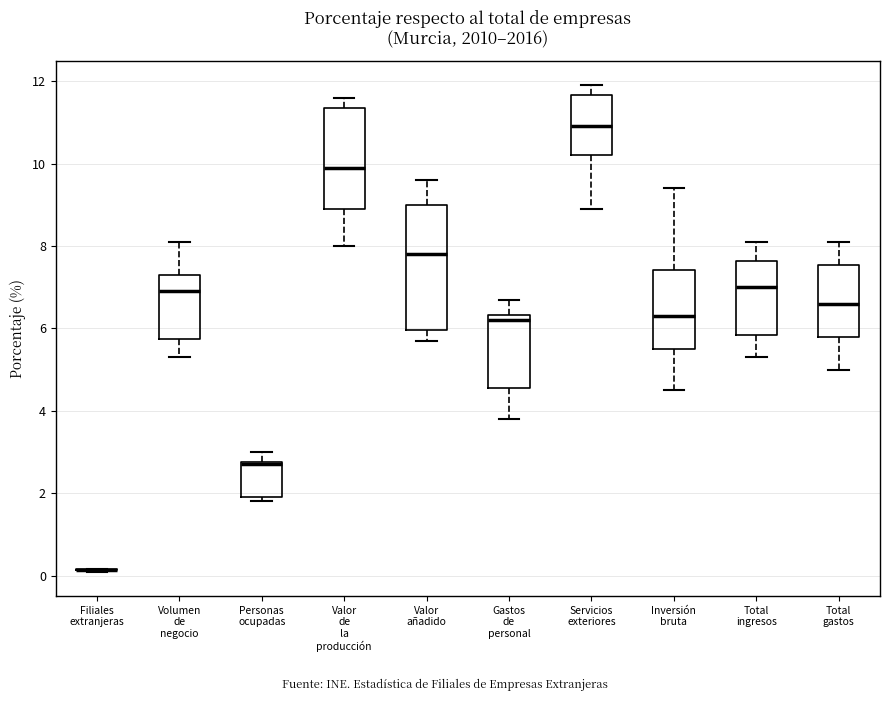

Reading left to right, read every box against the y-axis: the position of its median line, the range the box covers, and the ends of its whiskers. The values are not printed on the chart, so give them approximately, as read against the axis.

Filiales extranjeras: box collapsed to a line at 0.2, whiskers 0.2 to 0.2
Volumen de negocio: median 7.0, box 5.8 to 7.2, whiskers 5.4 to 8.2
Personas ocupadas: median 2.8, box 2.0 to 2.8, whiskers 1.8 to 3.0
Valor de la producción: median 10.0, box 9.0 to 11.4, whiskers 8.0 to 11.6
Valor añadido: median 7.8, box 6.0 to 9.0, whiskers 5.8 to 9.6
Gastos de personal: median 6.2, box 4.6 to 6.4, whiskers 3.8 to 6.8
Servicios exteriores: median 11.0, box 10.2 to 11.6, whiskers 9.0 to 12.0
Inversión bruta: median 6.4, box 5.6 to 7.4, whiskers 4.6 to 9.4
Total ingresos: median 7.0, box 5.8 to 7.6, whiskers 5.4 to 8.2
Total gastos: median 6.6, box 5.8 to 7.6, whiskers 5.0 to 8.2